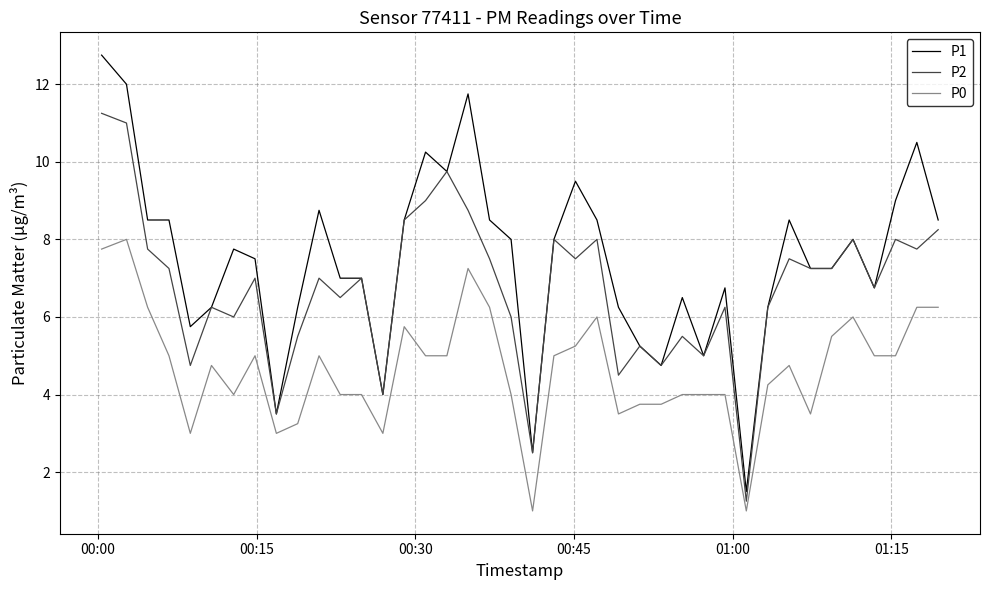

True or false: P0 and P1 intersect in this chart.

False